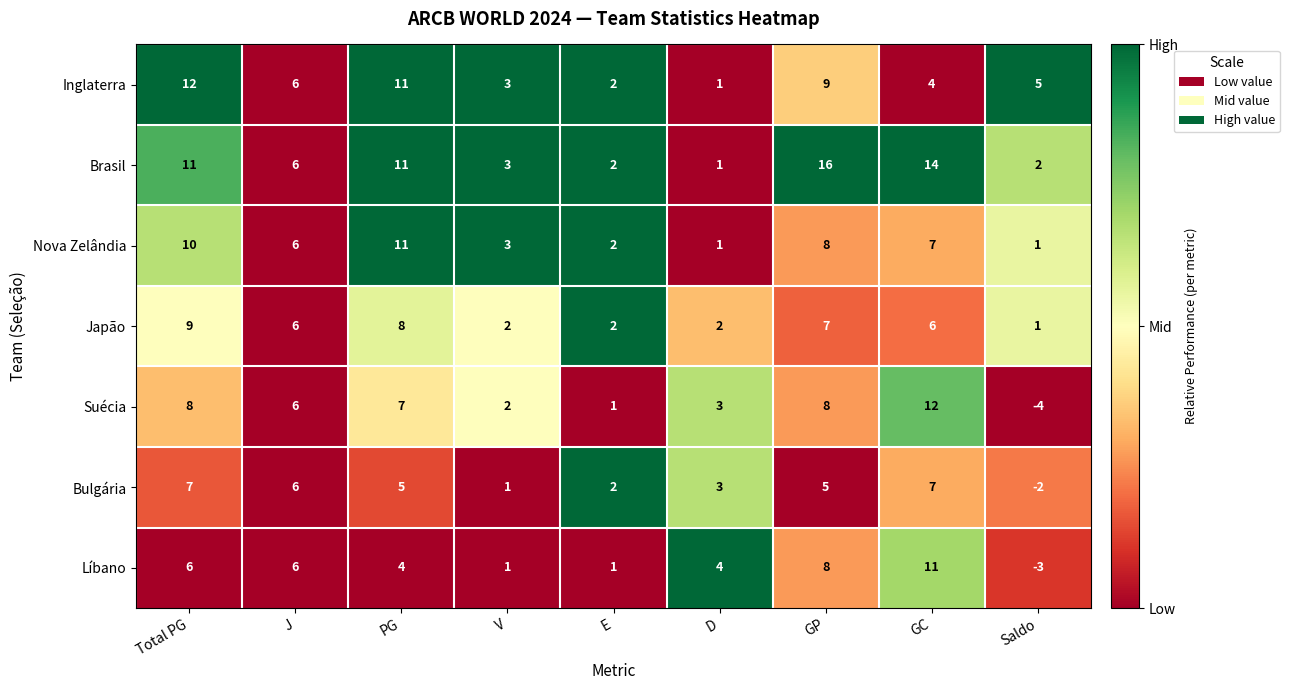

What is the total value across all series at D?

15